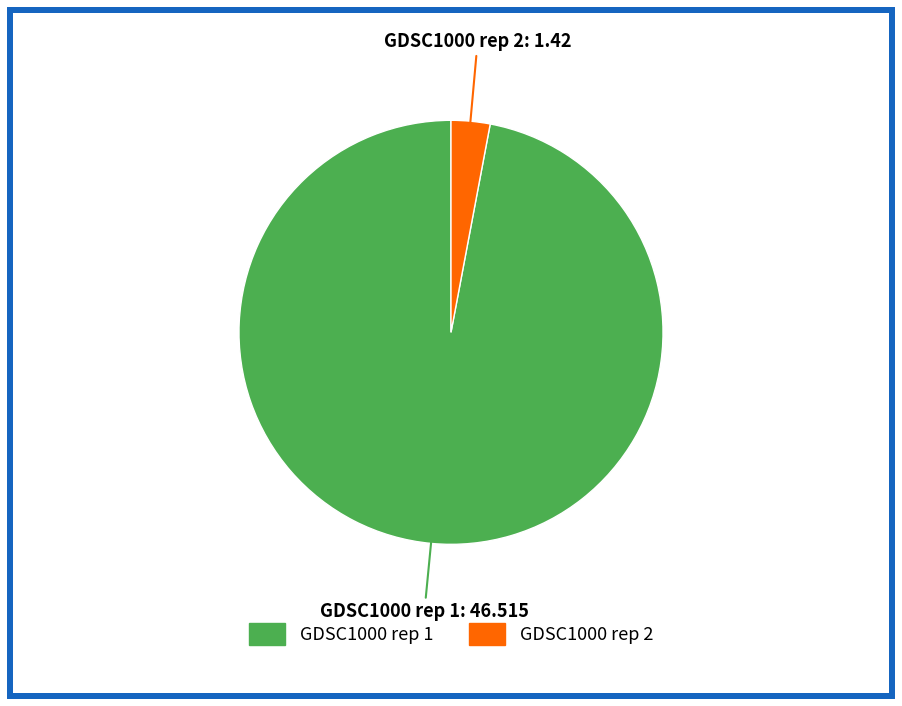

What is the largest slice in the pie chart?

GDSC1000 rep 1